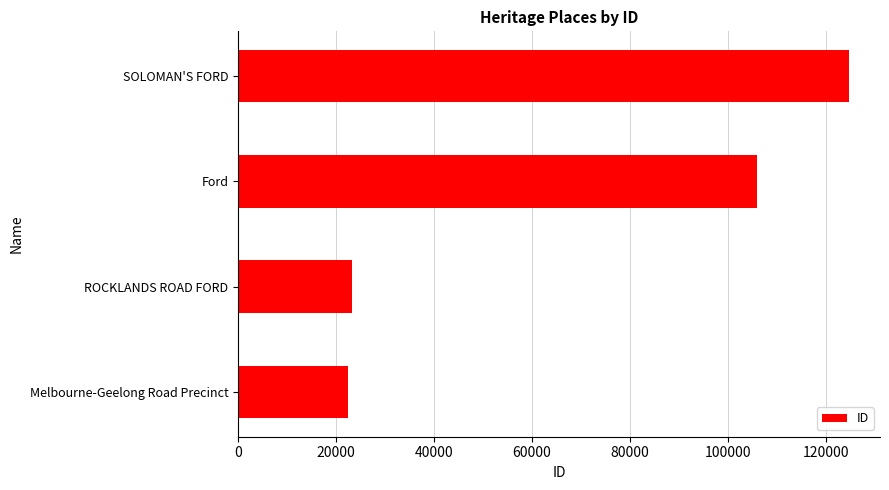

True or false: the data shows 23258 at ROCKLANDS ROAD FORD.

True